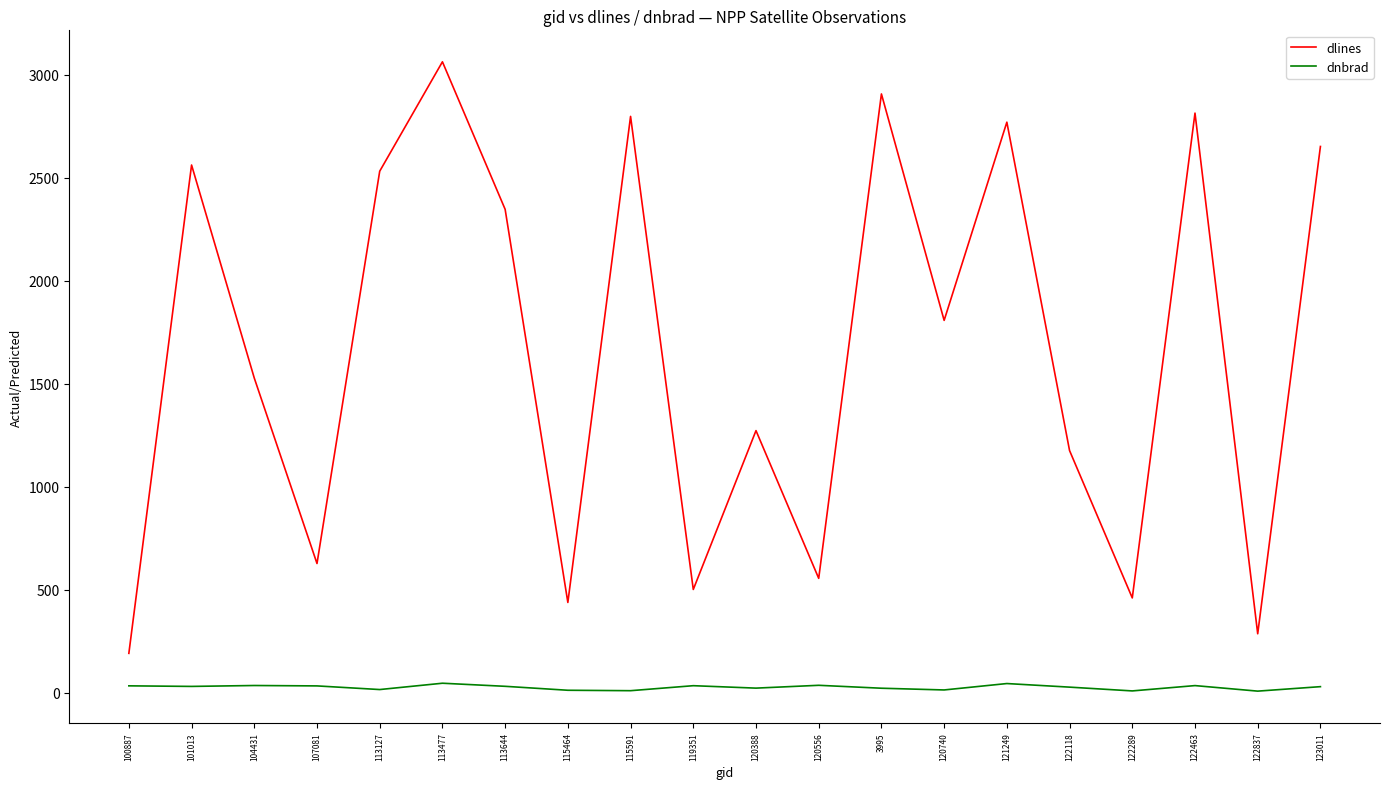

Which series has the widest spread of values?

dlines